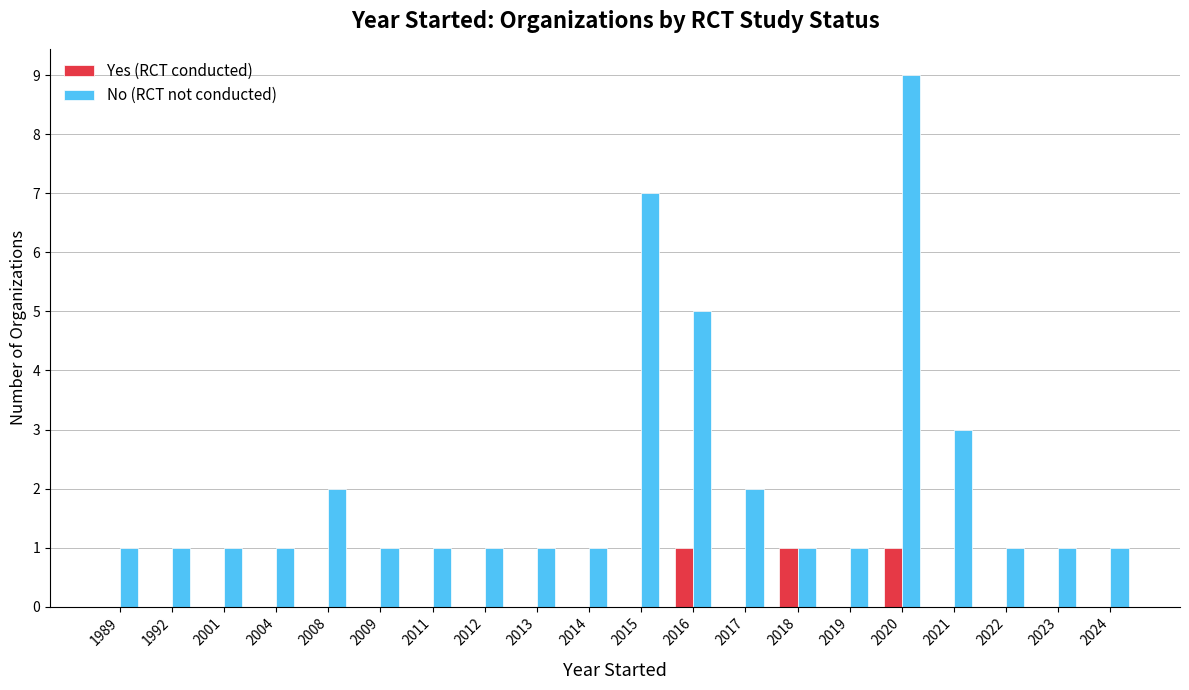

Reading left to right, transcribe all the data shown in this chart.

Yes (RCT conducted): 1989=0	1992=0	2001=0	2004=0	2008=0	2009=0	2011=0	2012=0	2013=0	2014=0	2015=0	2016=1	2017=0	2018=1	2019=0	2020=1	2021=0	2022=0	2023=0	2024=0
No (RCT not conducted): 1989=1	1992=1	2001=1	2004=1	2008=2	2009=1	2011=1	2012=1	2013=1	2014=1	2015=7	2016=5	2017=2	2018=1	2019=1	2020=9	2021=3	2022=1	2023=1	2024=1